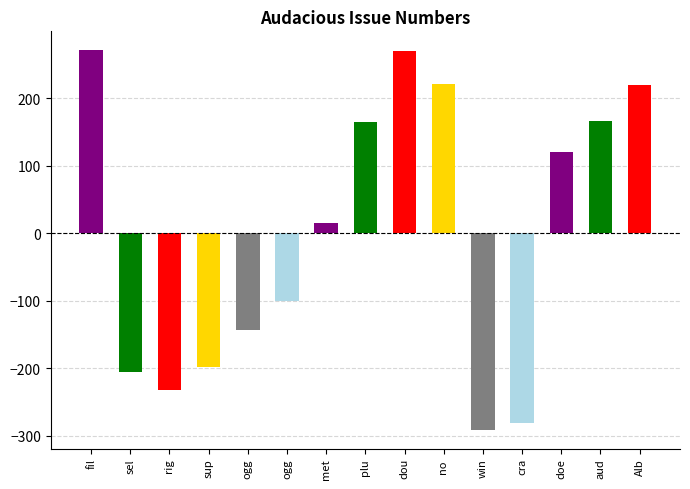

Rank the categories by value from lowest to highest.

win, cra, rig, sel, sup, ogg, ogg, met, doe, plu, aud, Alb, no , dou, fil